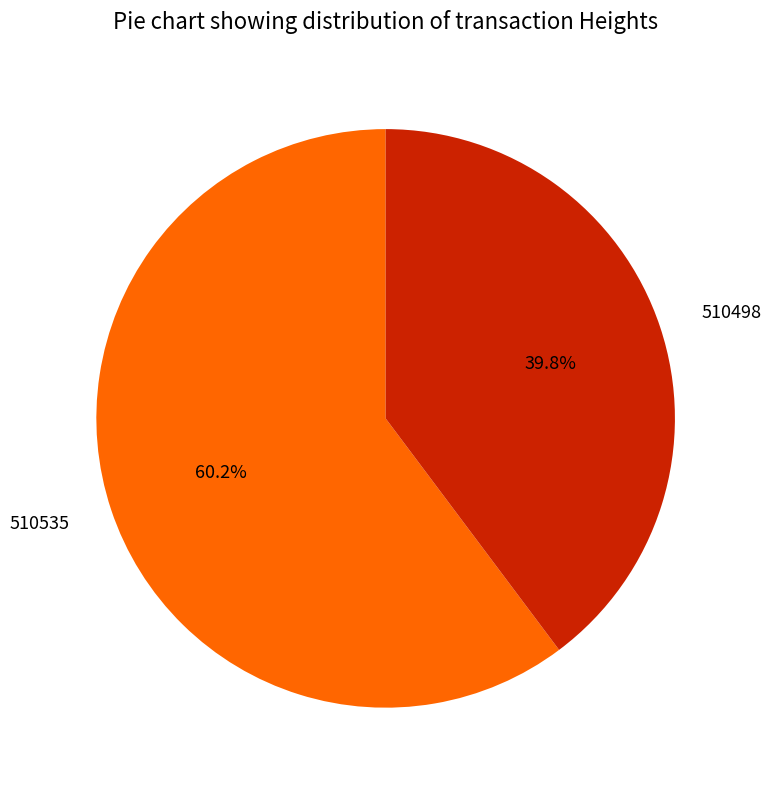

To the nearest percent, what is the difference between the largest and smallest slice percentages?

20%